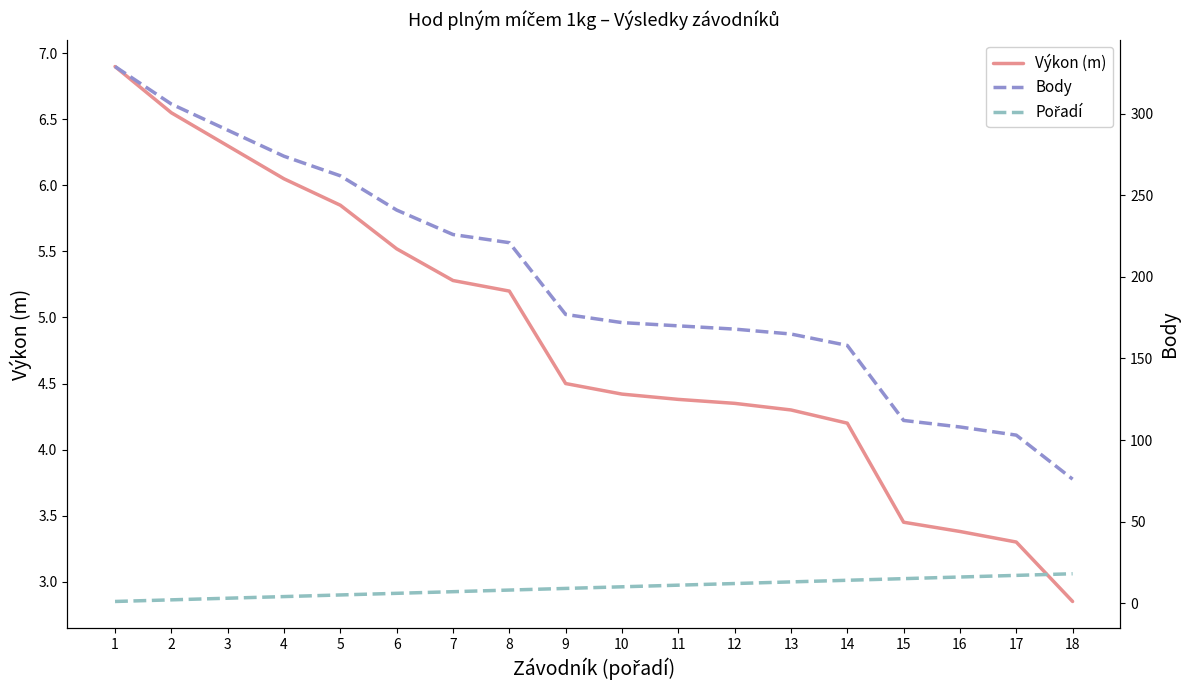

At which label does Výkon (m) first exceed 4?

1